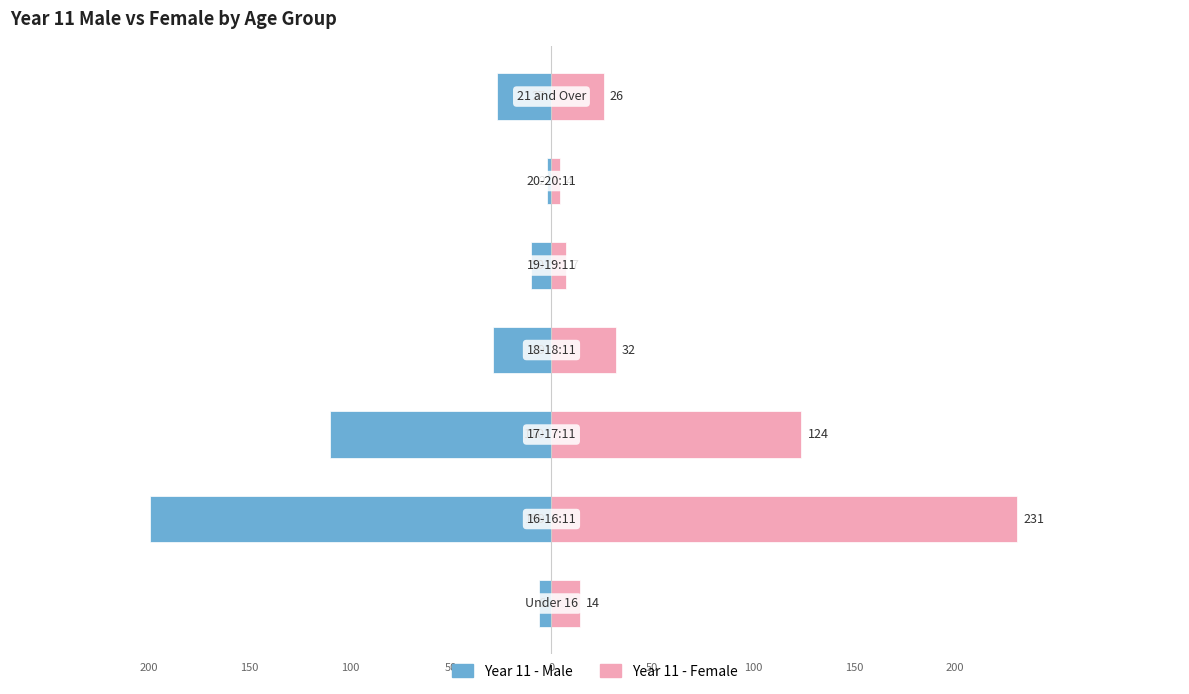

At how many categories does at least one series exceed 164?

1